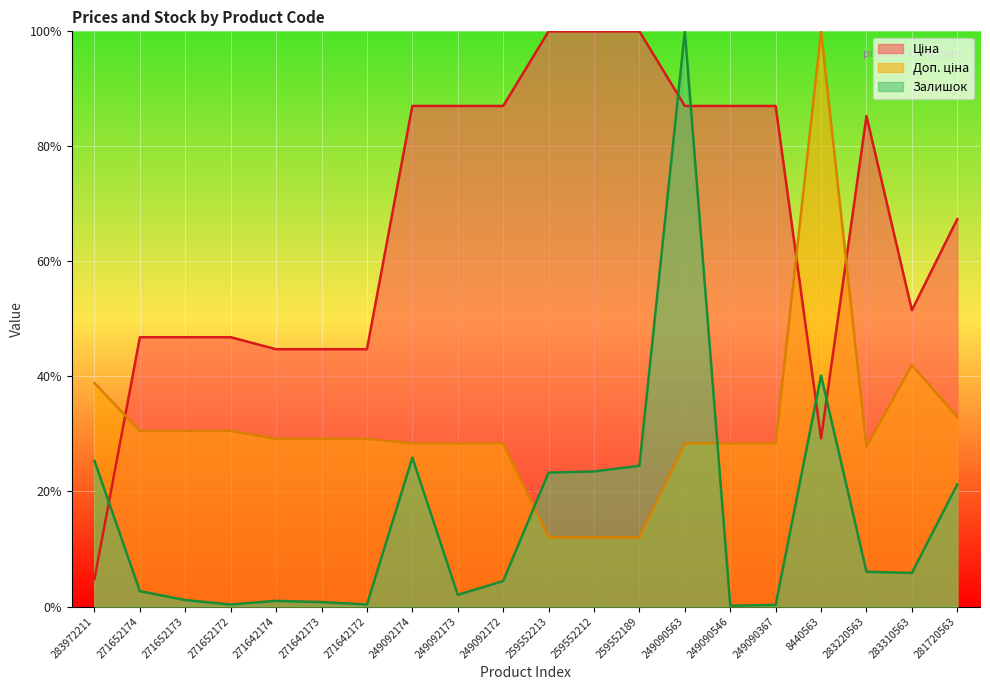

How many lines are shown in the chart?

3